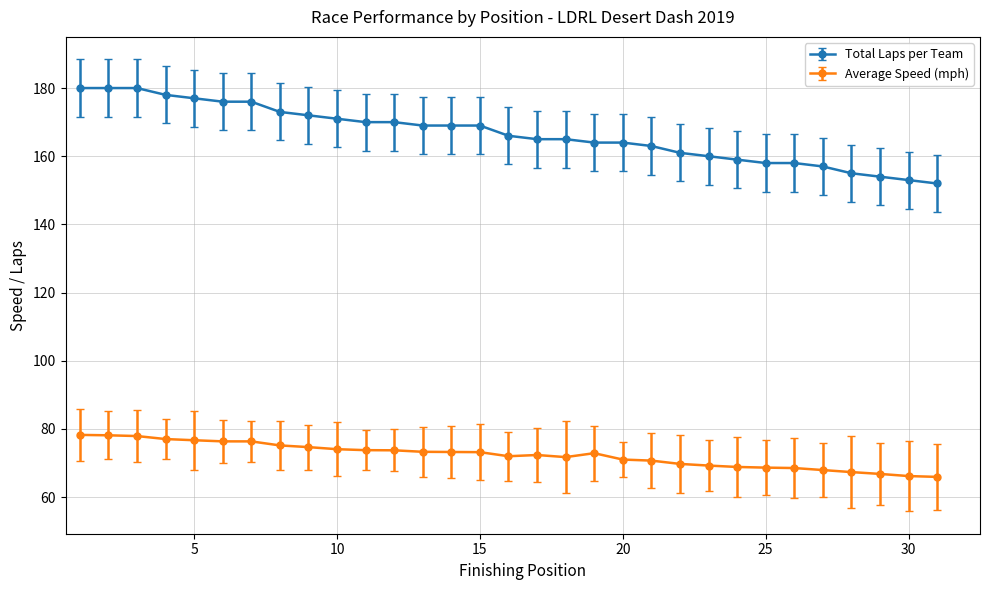

Which series has the largest total across all categories?

Total Laps per Team